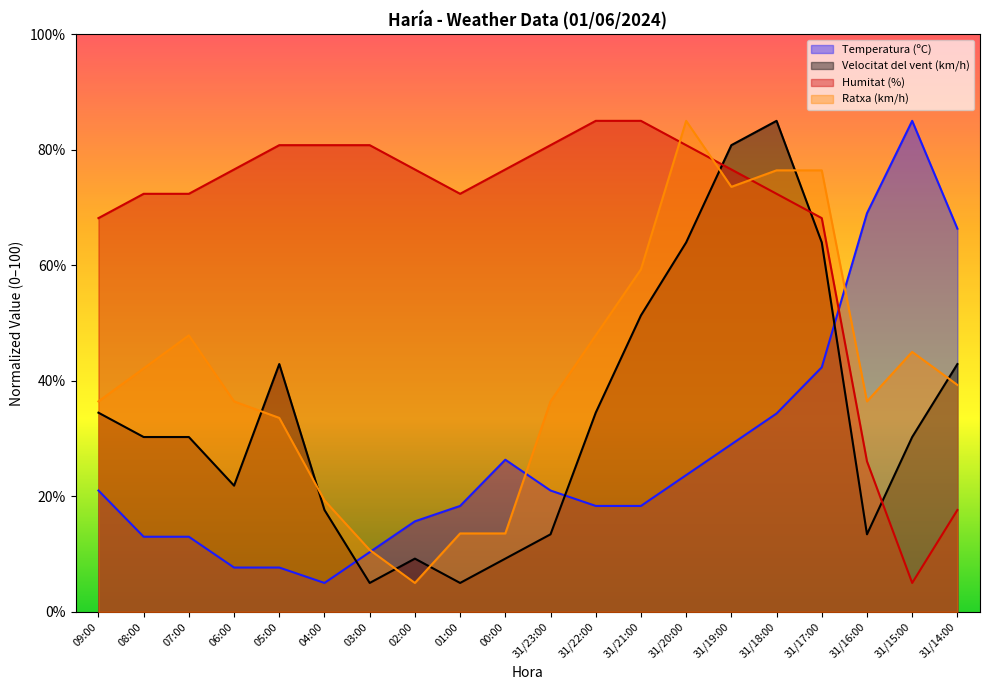

Which series has the largest total across all categories?

Humitat (%)